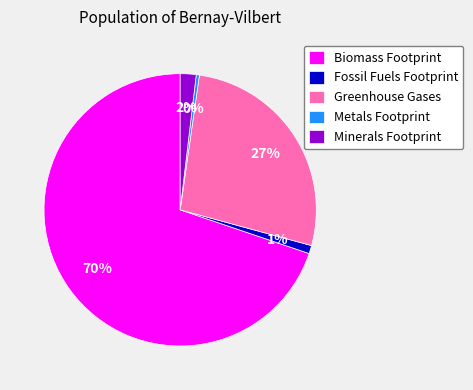

True or false: Greenhouse Gases accounts for 27% of the total.

True